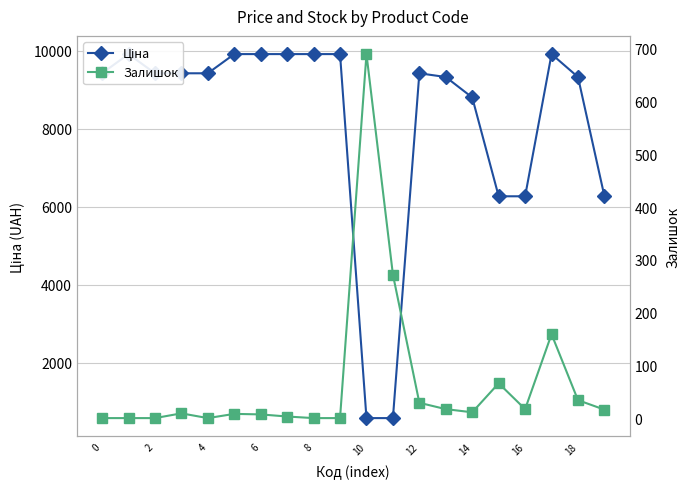

What is the difference between the maximum and minimum values in the Залишок series?

690.0